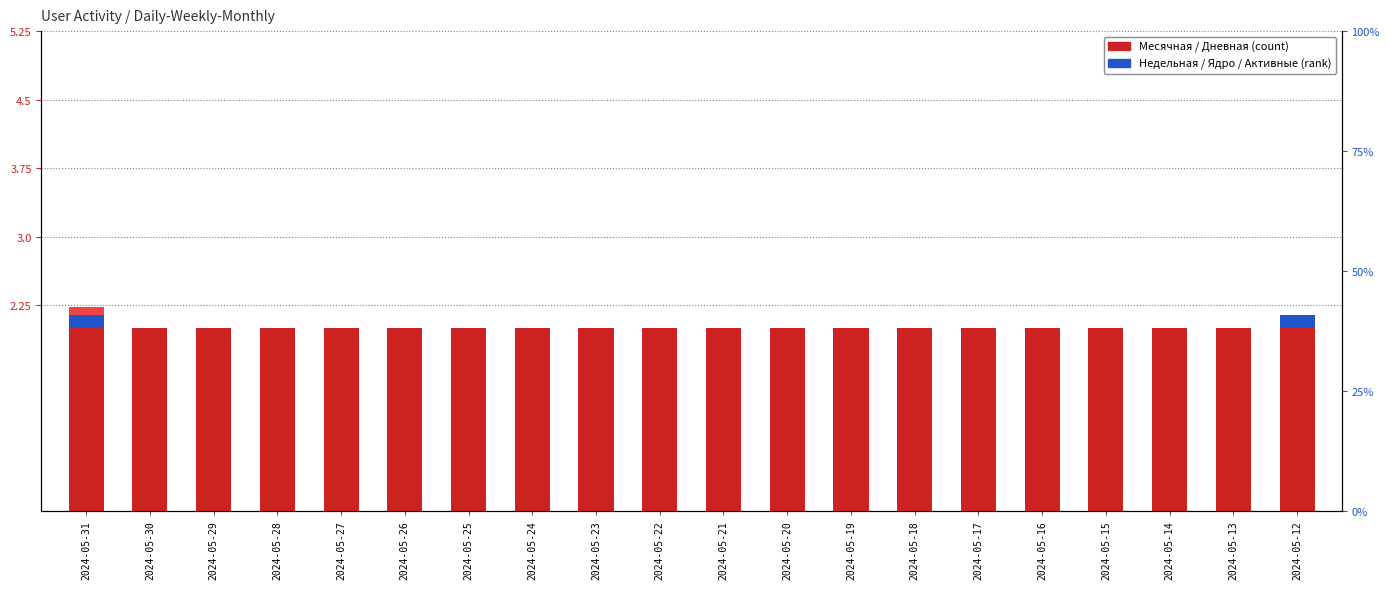

Count the Недельная values in the range 0 to 1.

20